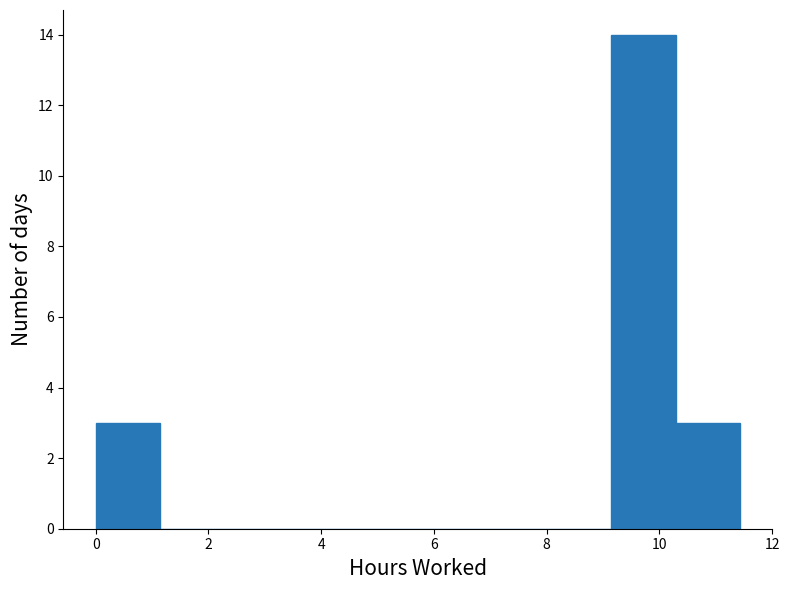

How tall is the bar that spans 0.0 to 1.2 on the x-axis? Neither the bar edges nor the heights are printed on the chart, so give them approximately, as read against the axes.

3